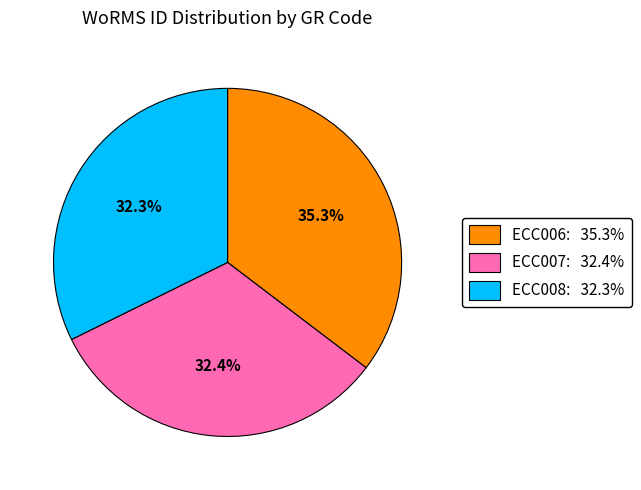

What is the ratio of the value at ECC008: 32.3% to the value at ECC007: 32.4%?

1.0